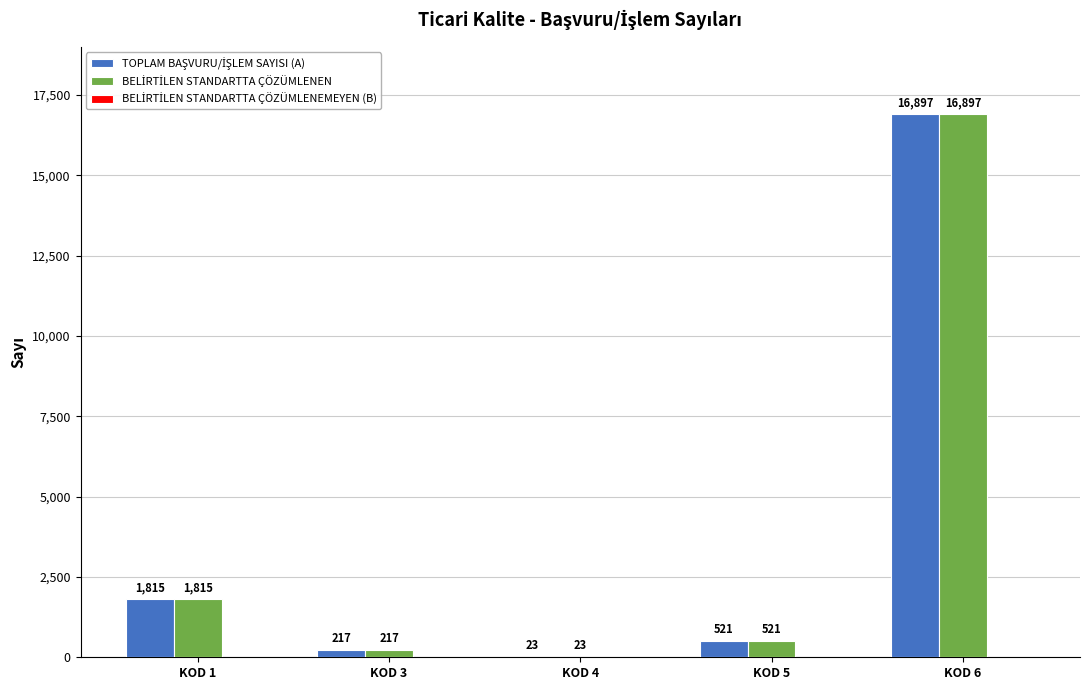

At which category is the sum across all series the highest?

KOD 6